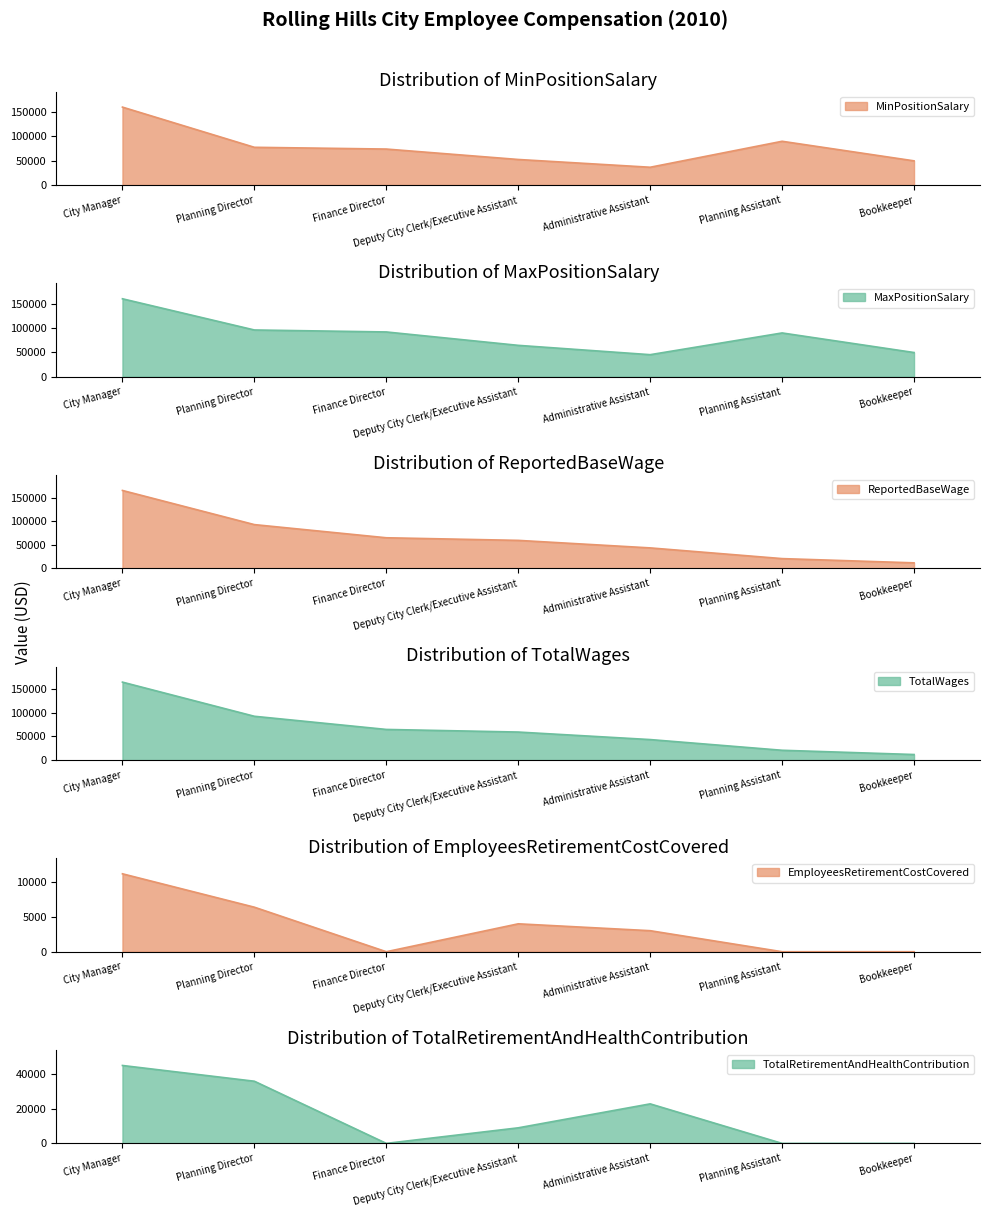

True or false: TotalRetirementAndHealthContribution and ReportedBaseWage cross at least once.

False